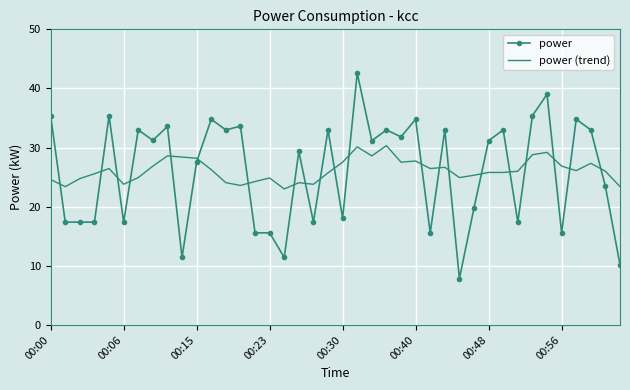

How many intersections are there between power (trend) and power?

21